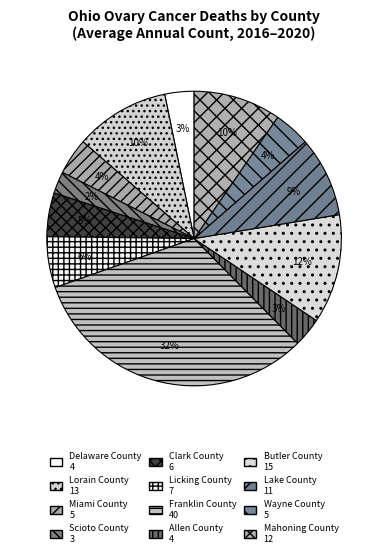

The Wayne County slice represents 17% of the pie. True or false?

False